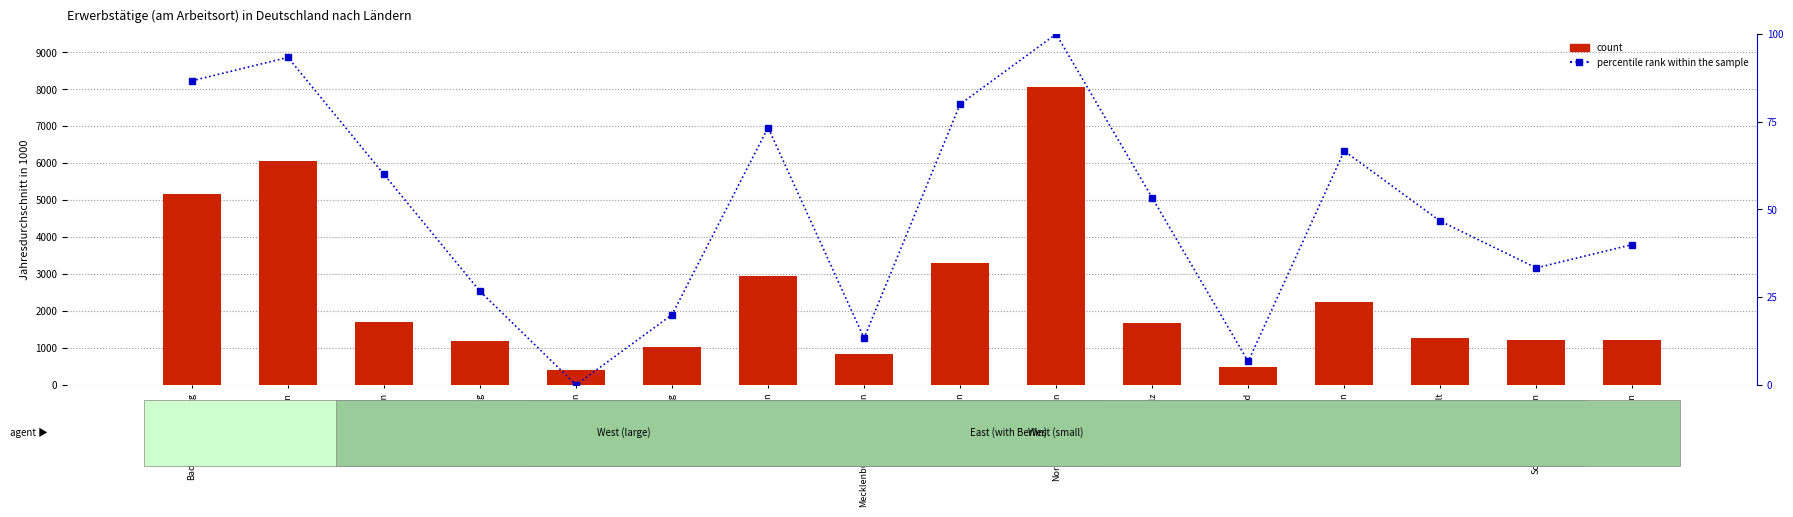

Which series has the largest range (max minus min)?

count